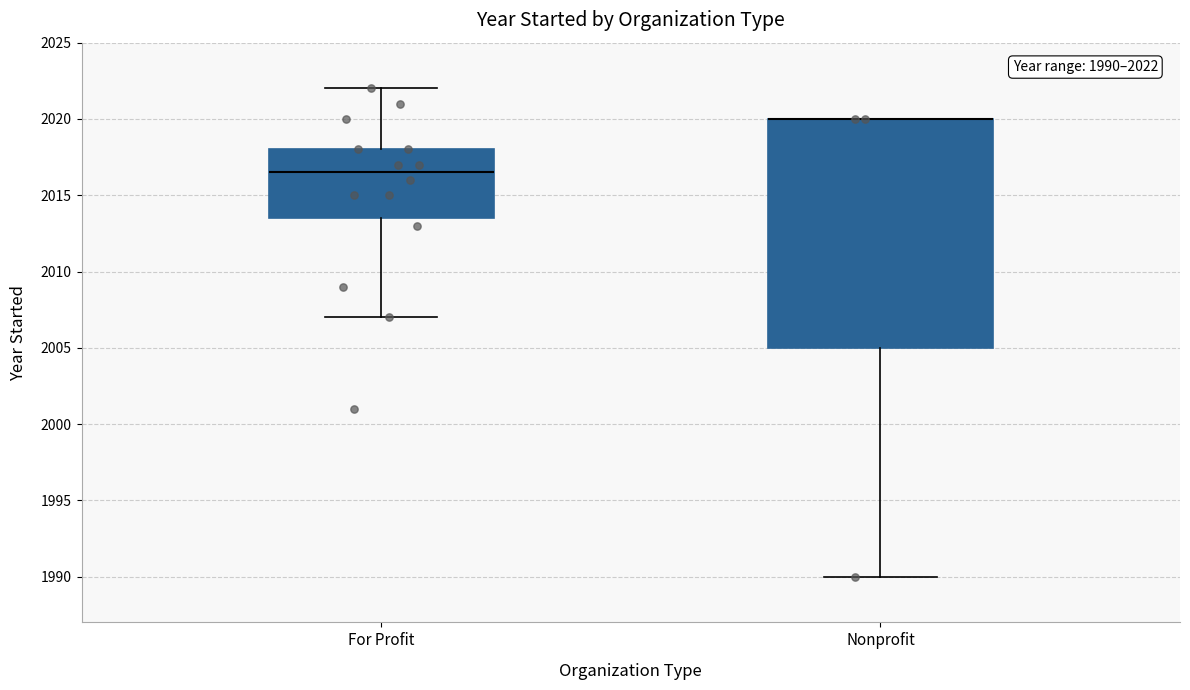

Comparing the boxes themselves (not the whiskers), which one is the tallest?

Nonprofit